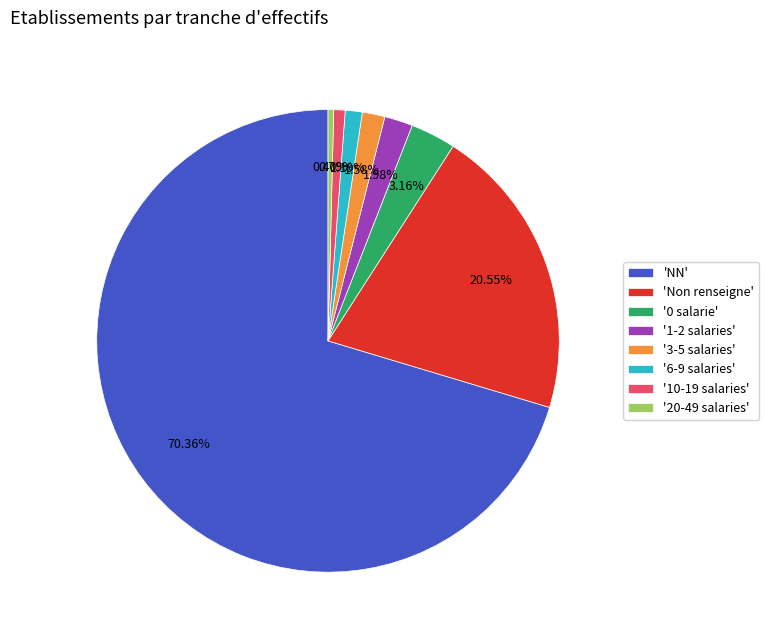

Is the sum of '10-19 salaries' and '20-49 salaries' greater than half?

No